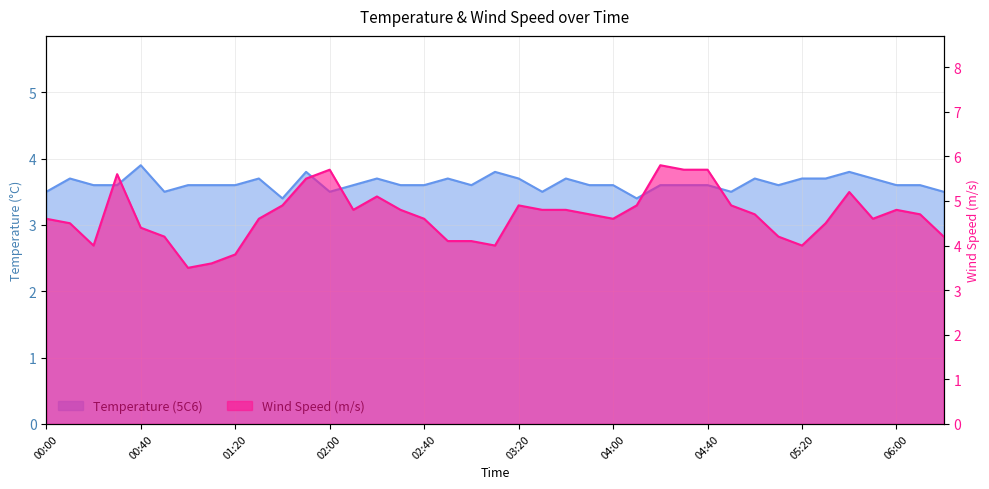

How many interior local valleys does the Temperature (5C6) series have?

8